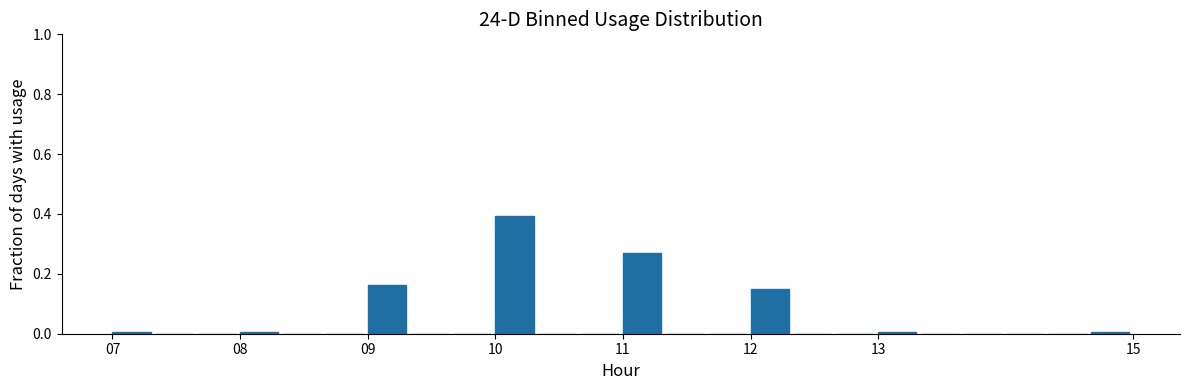

Read against the x-axis, roughly where is the centre of the tallest bar?

10.2